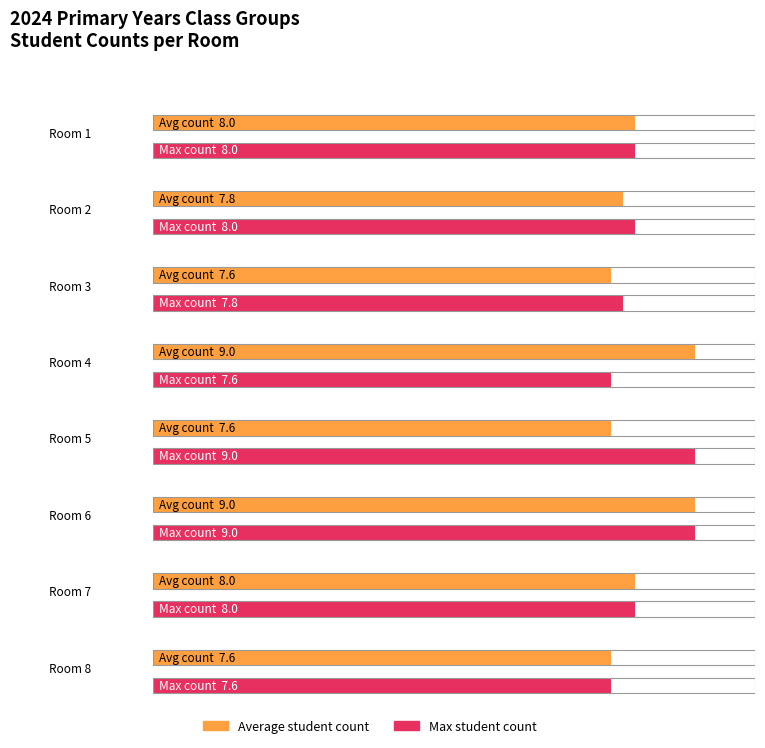

Between Room 1 and Room 3, which is larger?

Room 1